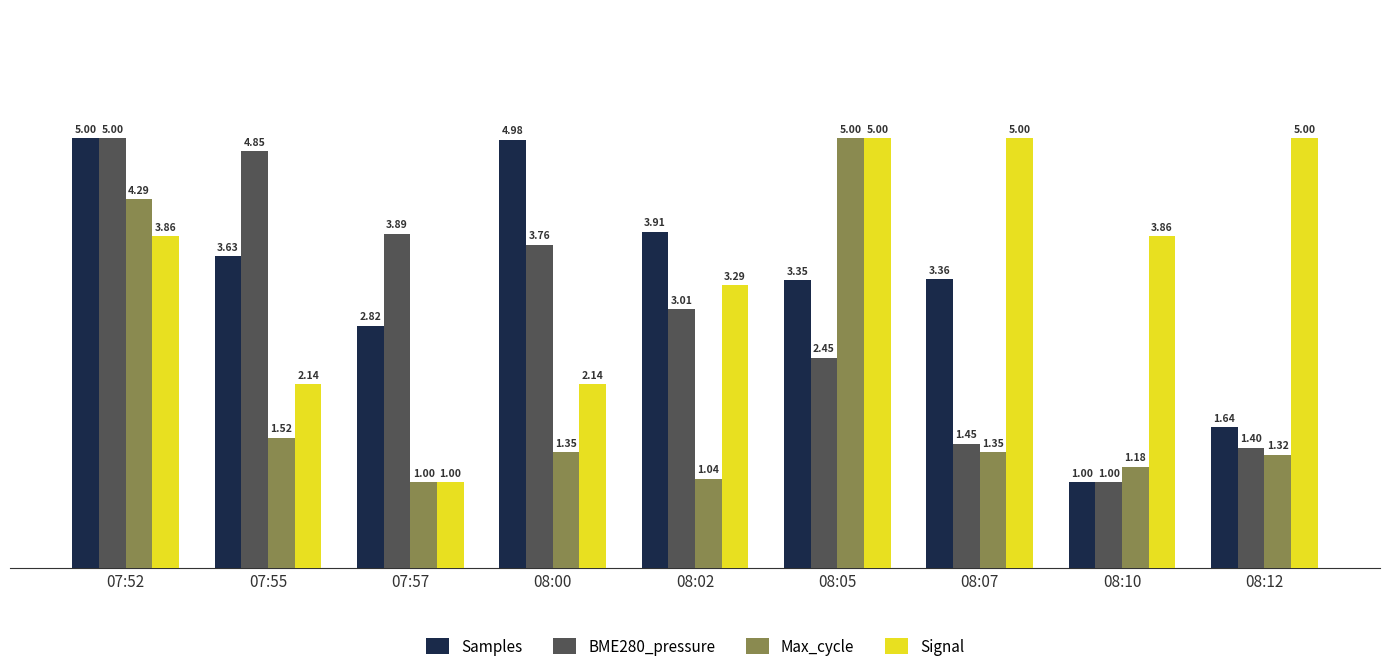

What is the difference between the highest and lowest values at 08:12?

3.7